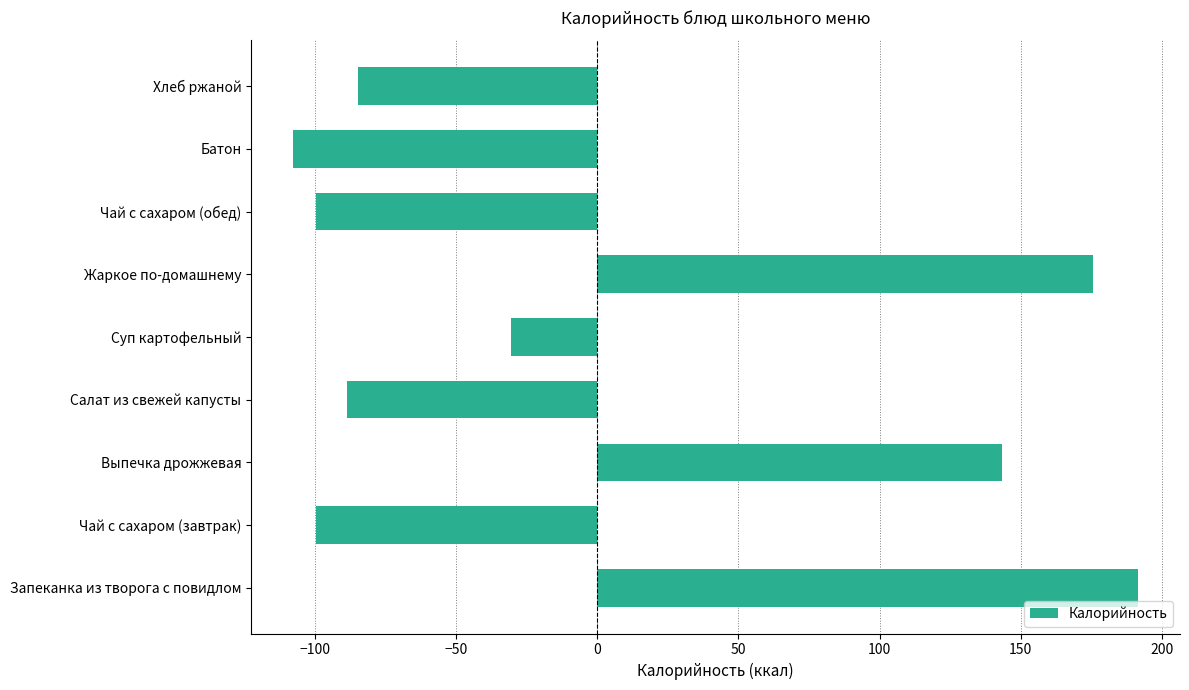

How many values are above zero?

3